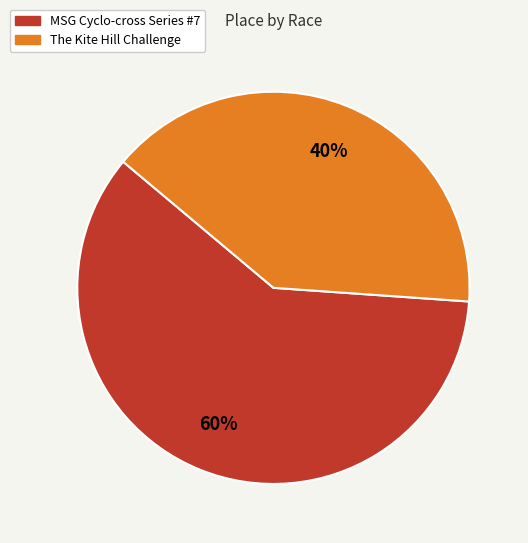

Which has a higher value, MSG Cyclo-cross Series #7 or The Kite Hill Challenge?

MSG Cyclo-cross Series #7